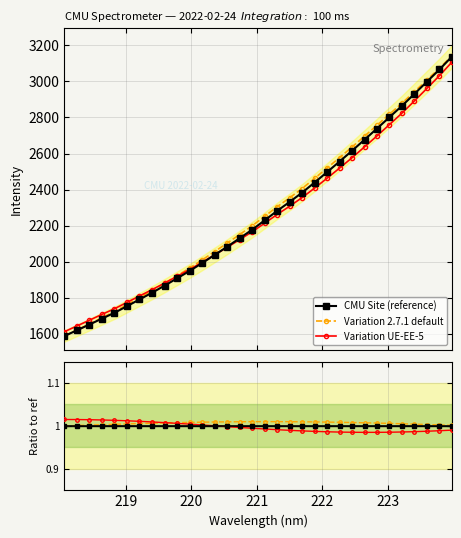

What is the value of the Variation UE-EE-5 point at the 5th from the left?

1737.7